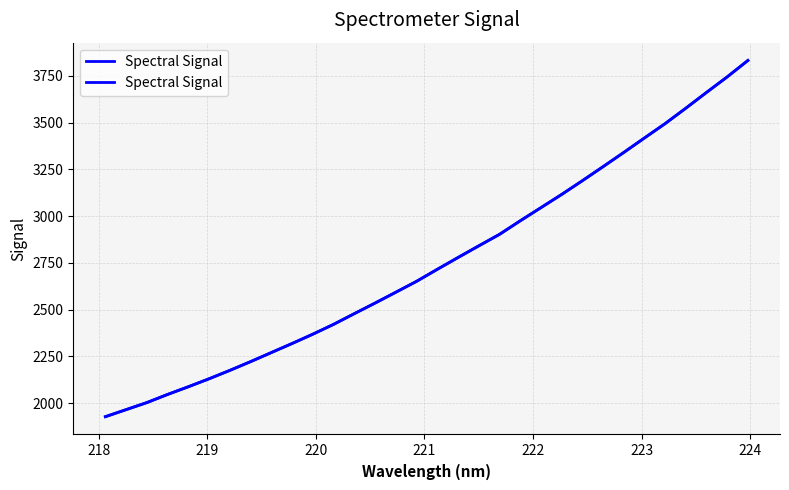

How many values exceed 2715?

16